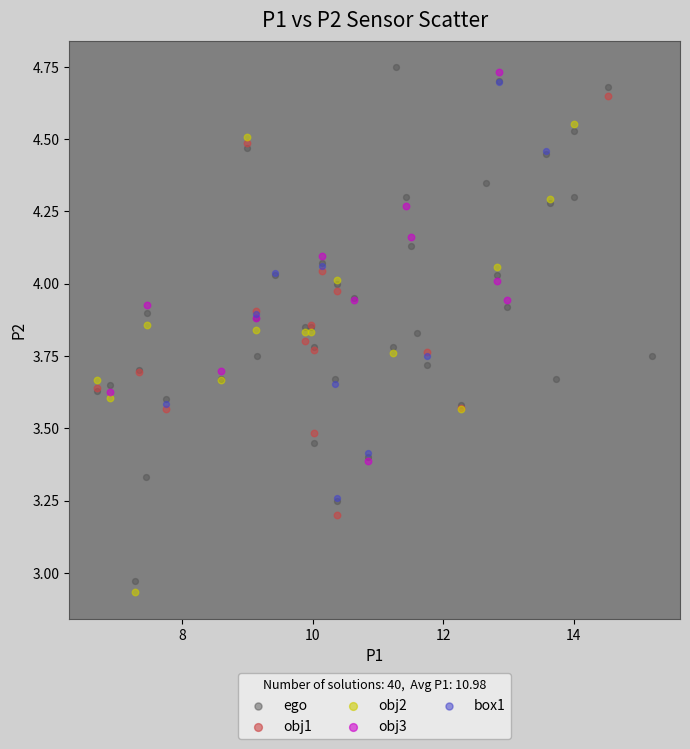

What are all the series names shown in the legend?

ego, obj1, obj2, obj3, box1